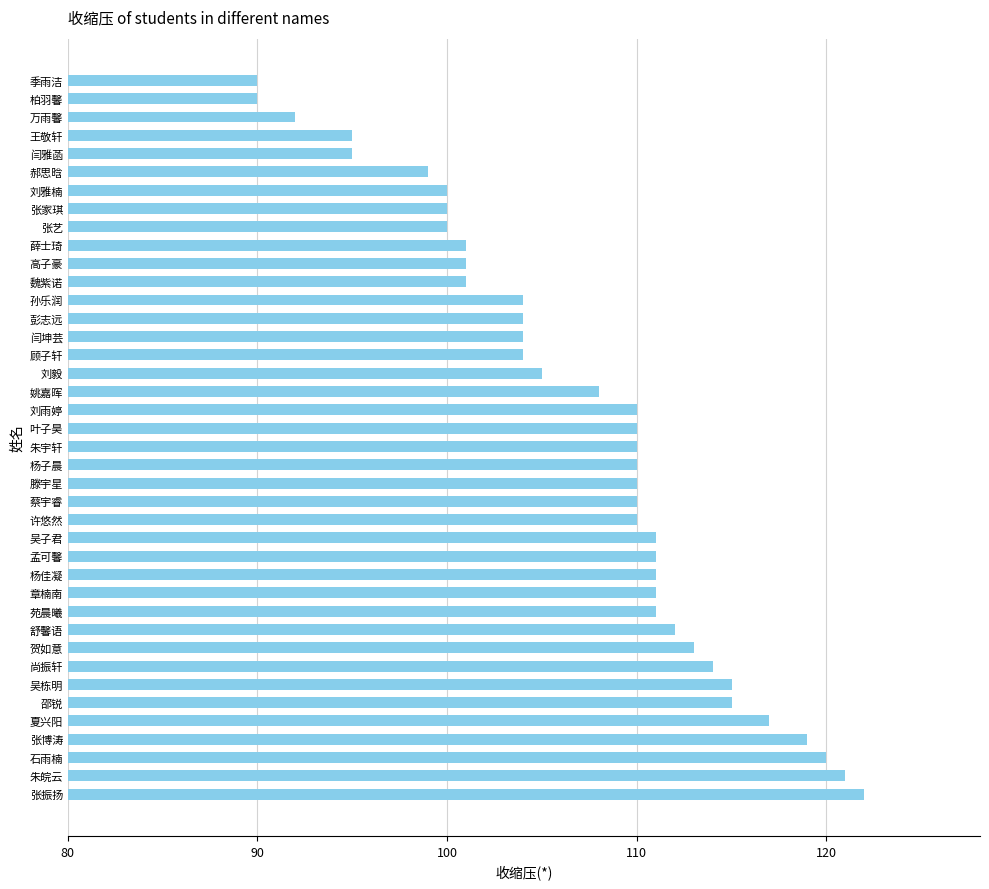

Are the bars grouped side by side (vs. stacked)?

No